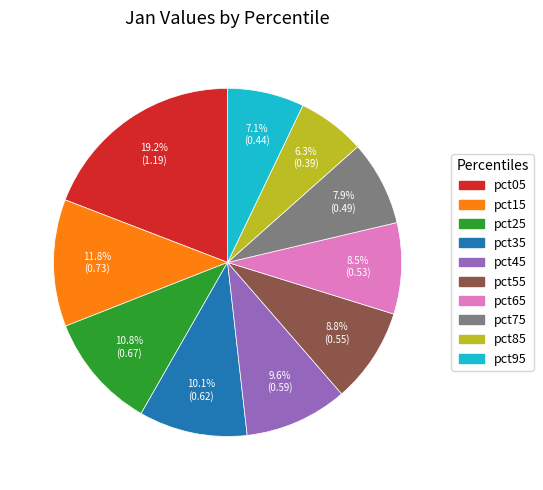

Is it true that pct85 is 1% of the pie?

False